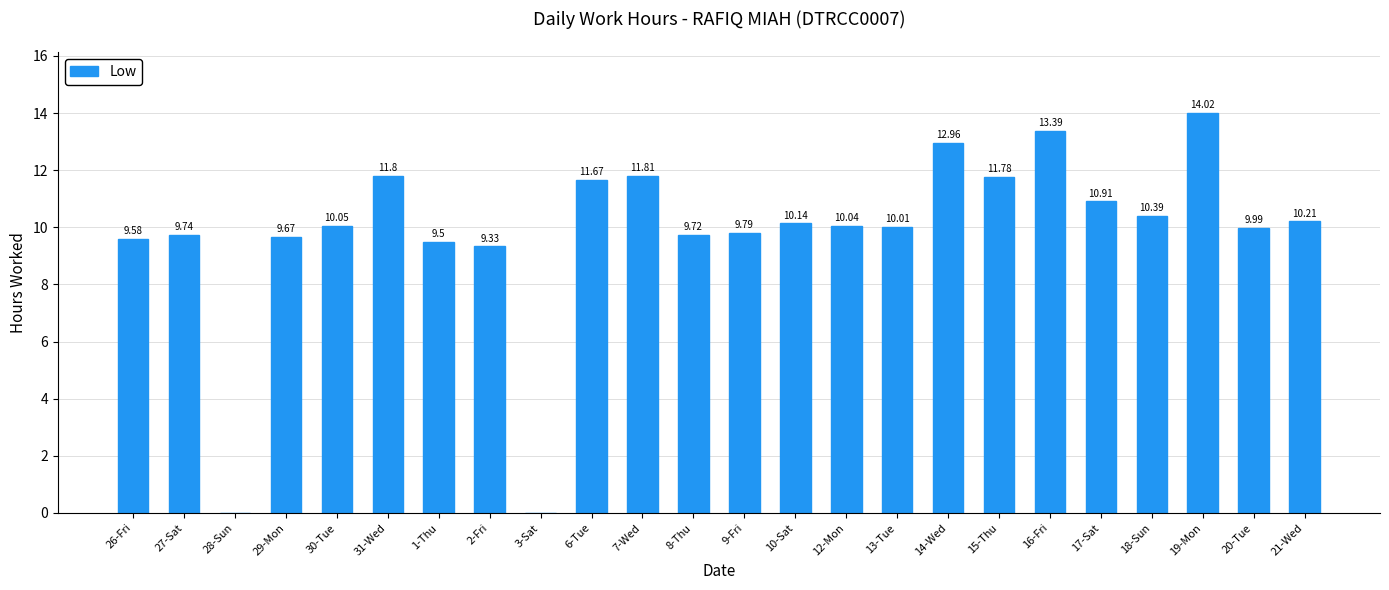

What is the maximum value shown in the chart?

14.0